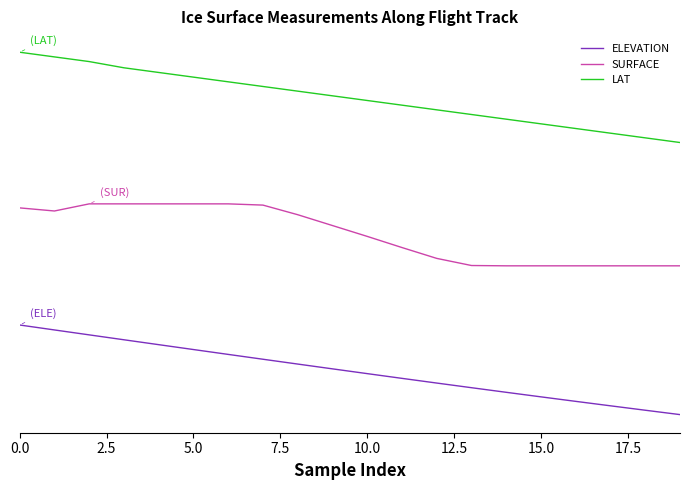

Reading right to left, what are all the values shown in this chart?

ELEVATION: -0.8	-0.7	-0.6	-0.6	-0.5	-0.4	-0.3	-0.2	-0.1	-0.1	0.0	0.1	0.2	0.3	0.4	0.5	0.6	0.7	0.7	0.8
SURFACE: 1.9	1.9	1.9	1.9	1.9	1.9	1.9	2.1	2.3	2.5	2.7	2.9	3.0	3.1	3.1	3.1	3.1	3.1	2.9	3.0
LAT: 4.2	4.3	4.4	4.4	4.5	4.6	4.7	4.8	4.9	5.0	5.0	5.1	5.2	5.3	5.4	5.5	5.6	5.7	5.8	5.8